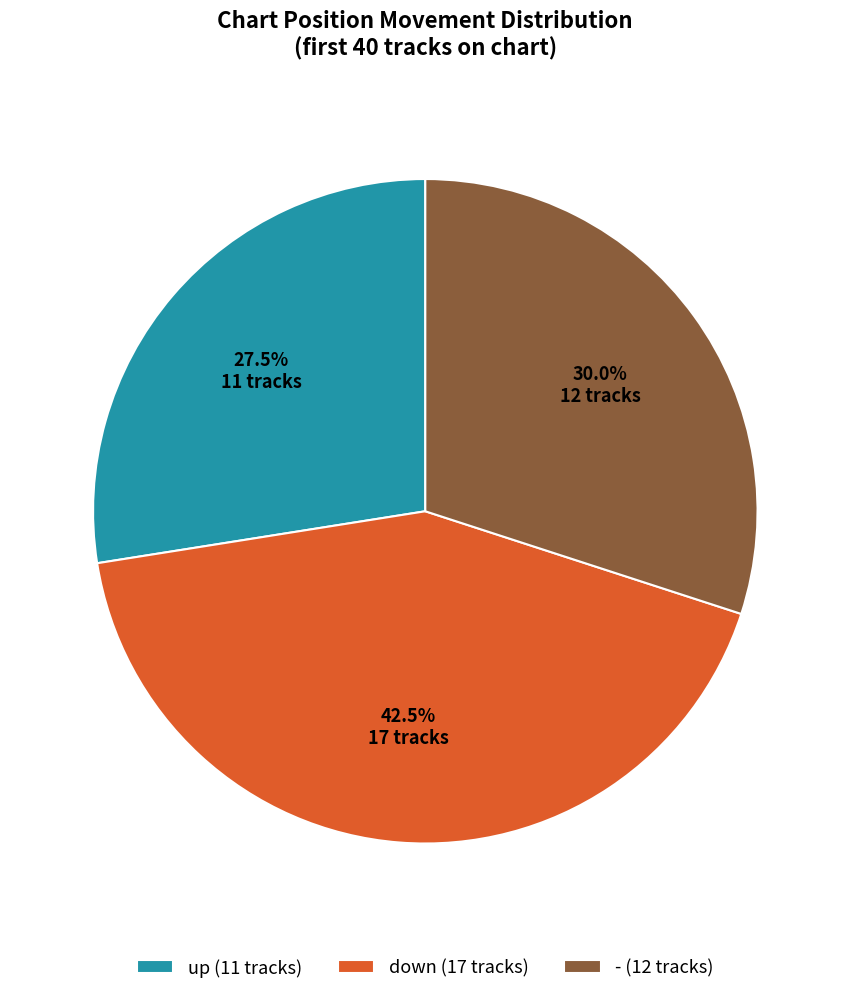

Is there any slice that represents more than half of the pie?

No